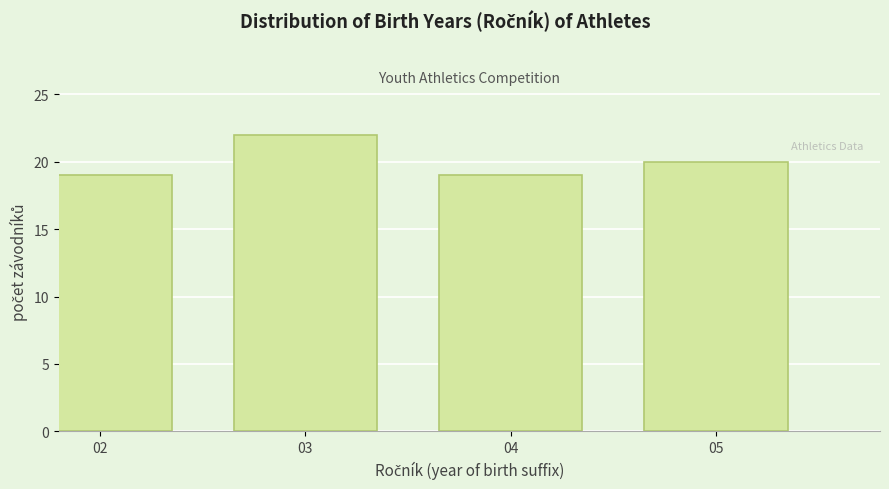

Reading left to right, what are all the values shown in this chart?

19	22	19	20